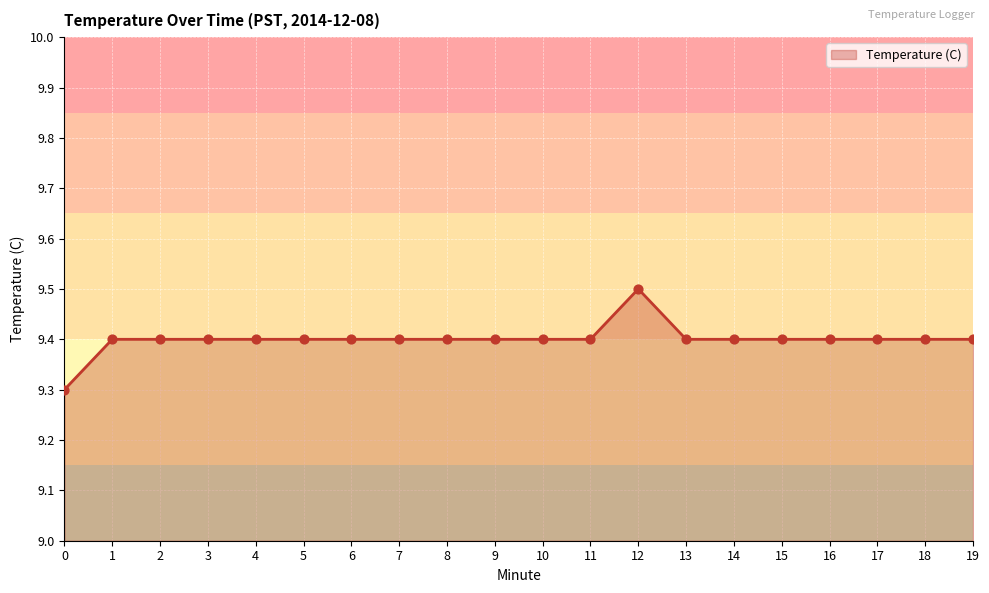

Between 1 and 12, which is larger?

12